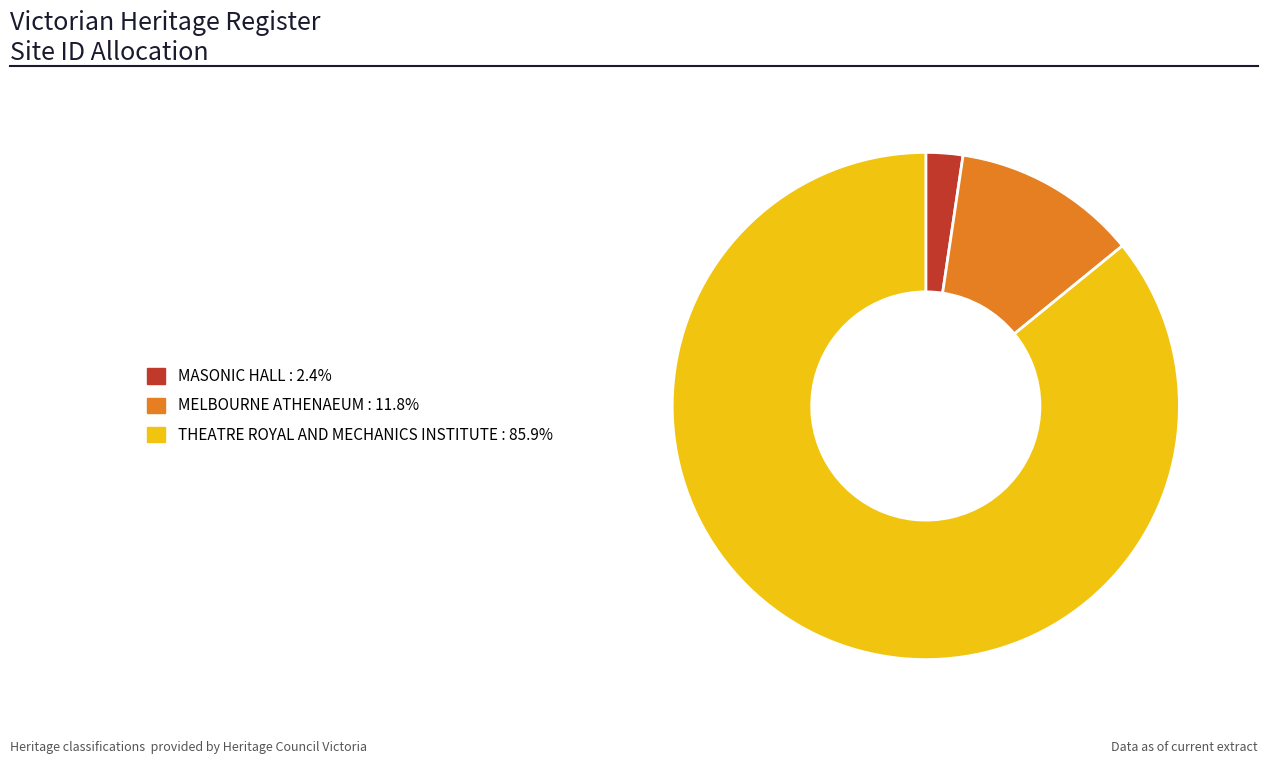

Which slice is the largest?

THEATRE ROYAL AND MECHANICS INSTITUTE